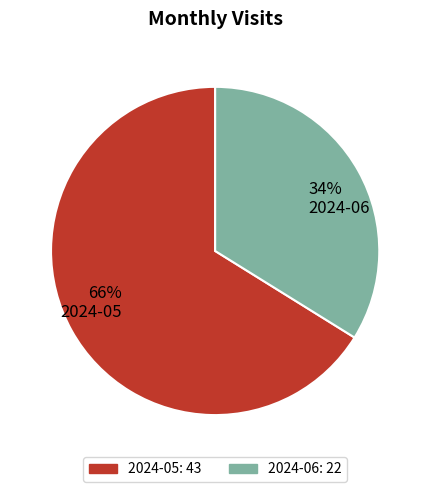

Which has a higher value, 2024-06 or 2024-05?

2024-05